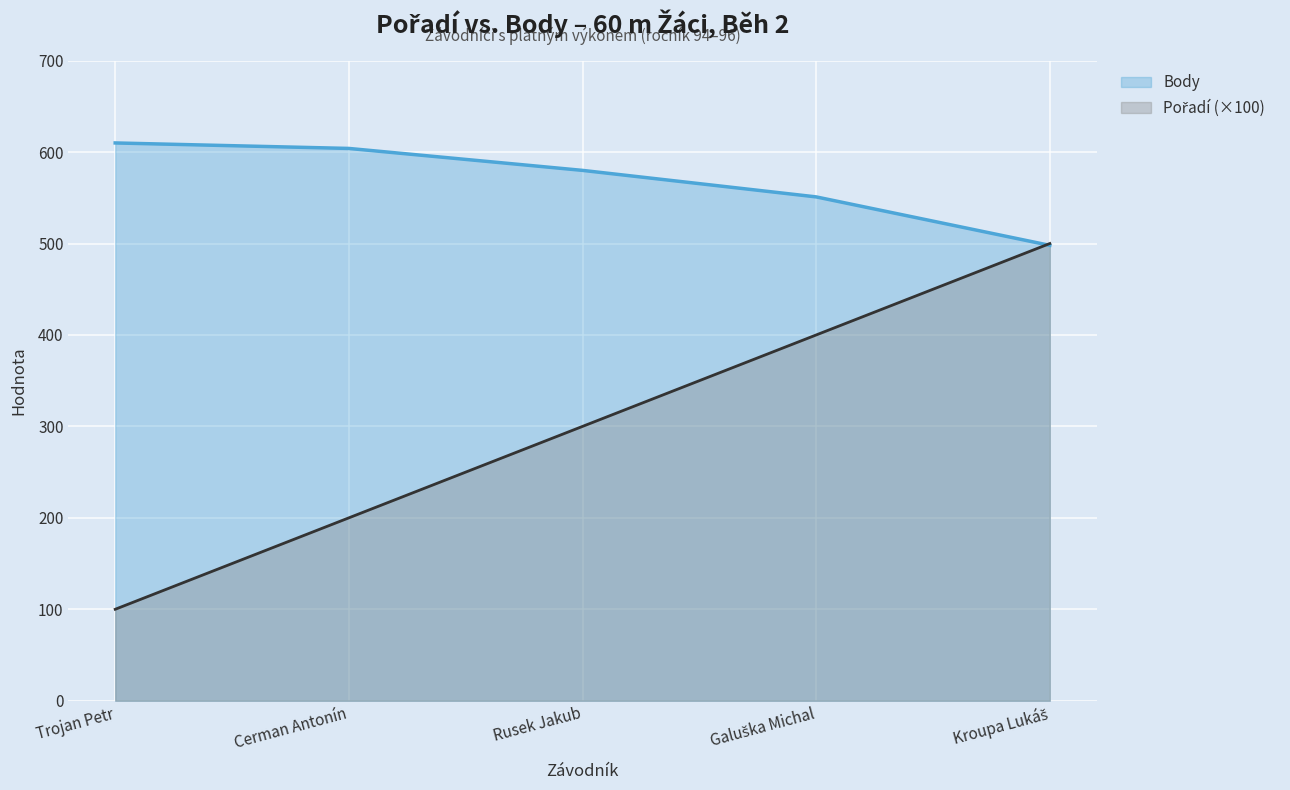

What is the maximum value shown in the chart?

610